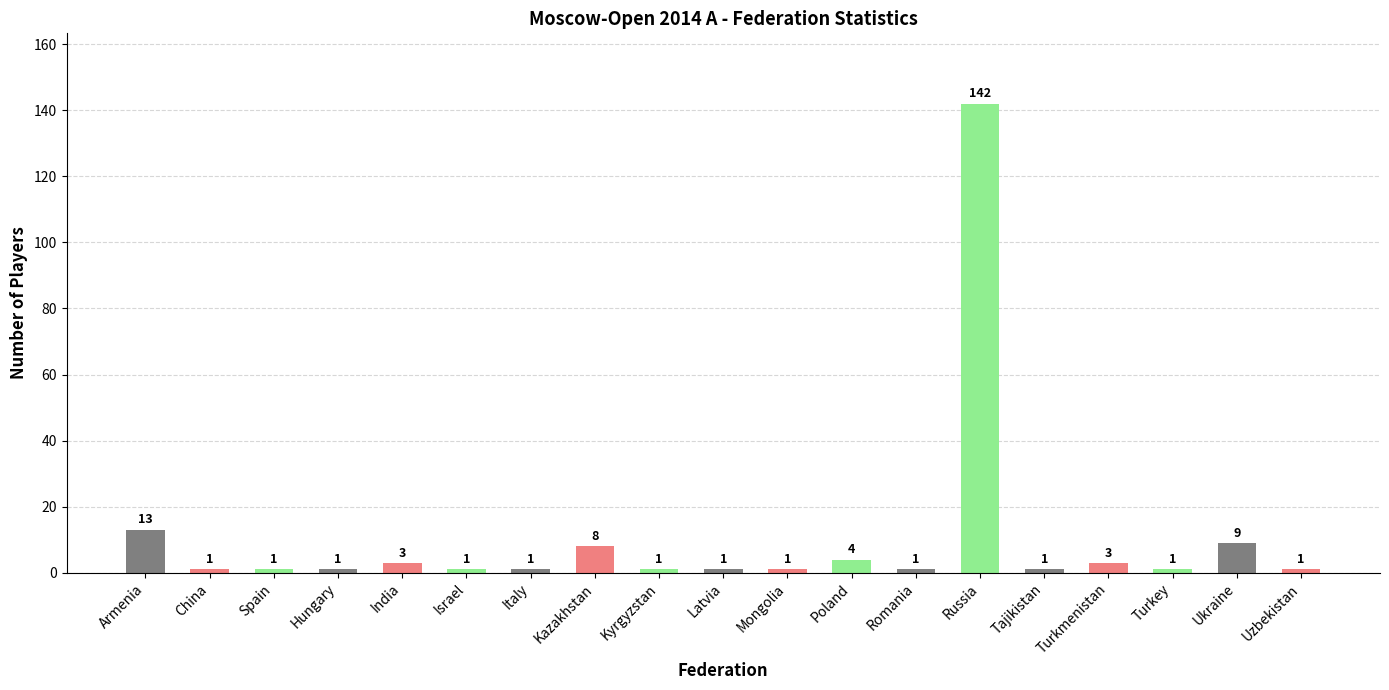

Reading left to right, what are all the values shown in this chart?

Armenia=13	China=1	Spain=1	Hungary=1	India=3	Israel=1	Italy=1	Kazakhstan=8	Kyrgyzstan=1	Latvia=1	Mongolia=1	Poland=4	Romania=1	Russia=142	Tajikistan=1	Turkmenistan=3	Turkey=1	Ukraine=9	Uzbekistan=1